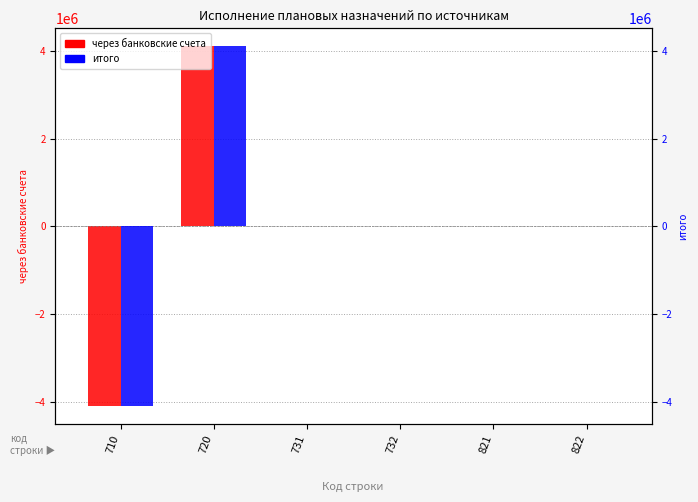

Which has a higher value, 821 or 720?

720